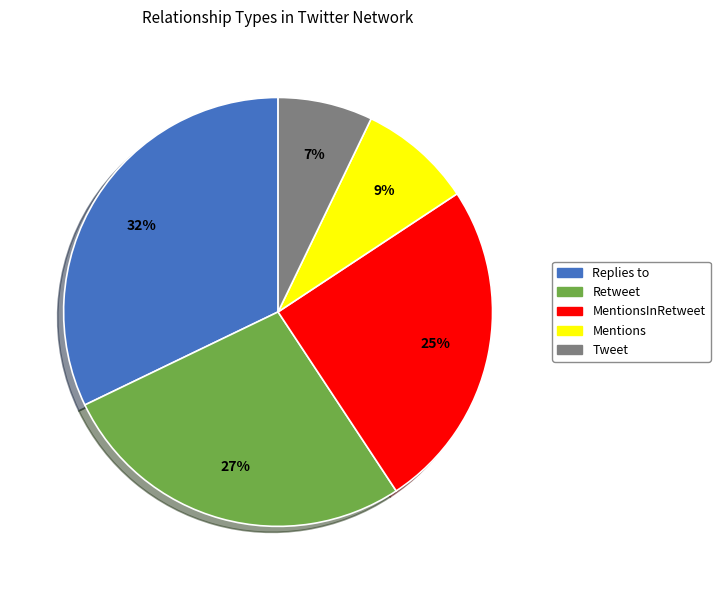

Do Replies to and MentionsInRetweet together represent more than half of the pie?

Yes